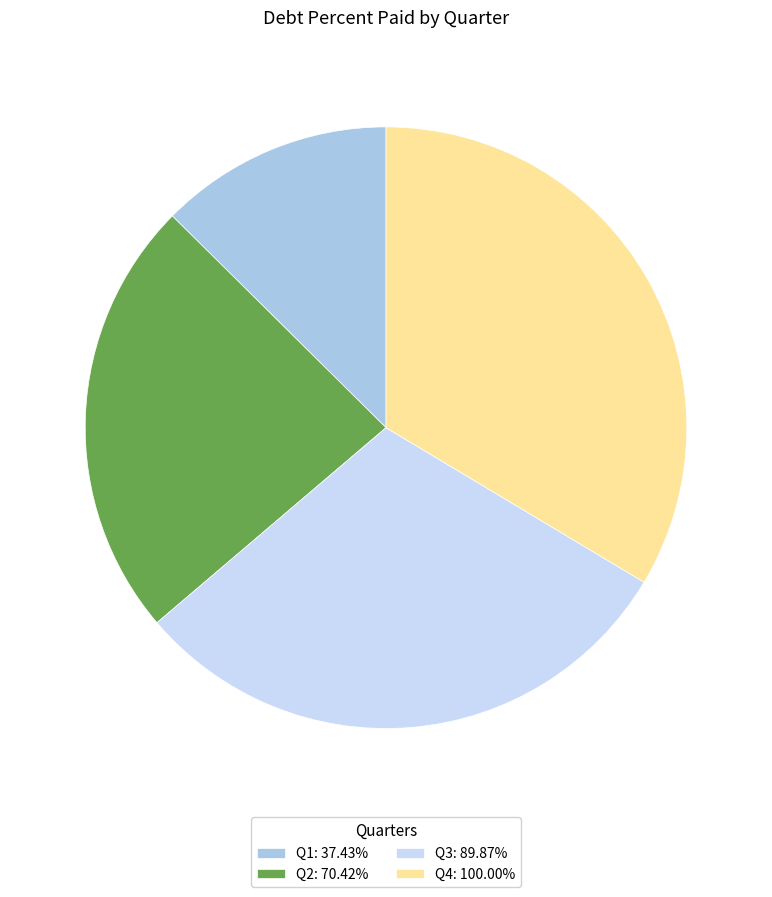

Which category has the biggest portion of the pie?

Q4